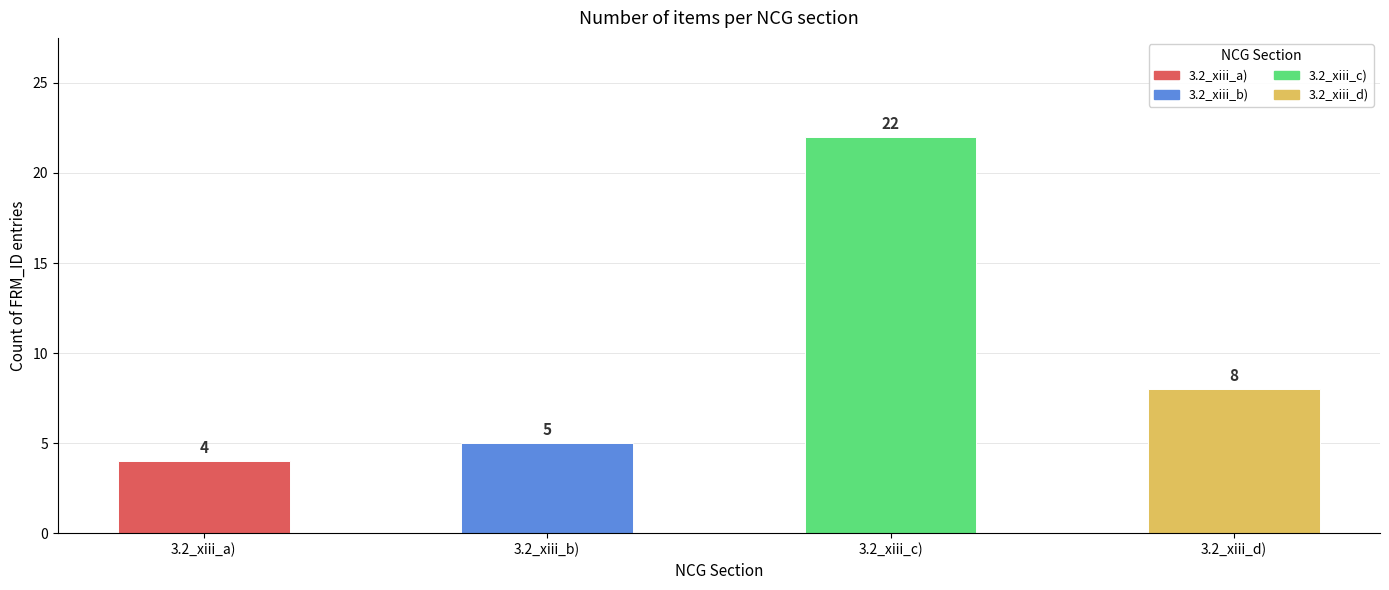

How many bars are there in total?

4